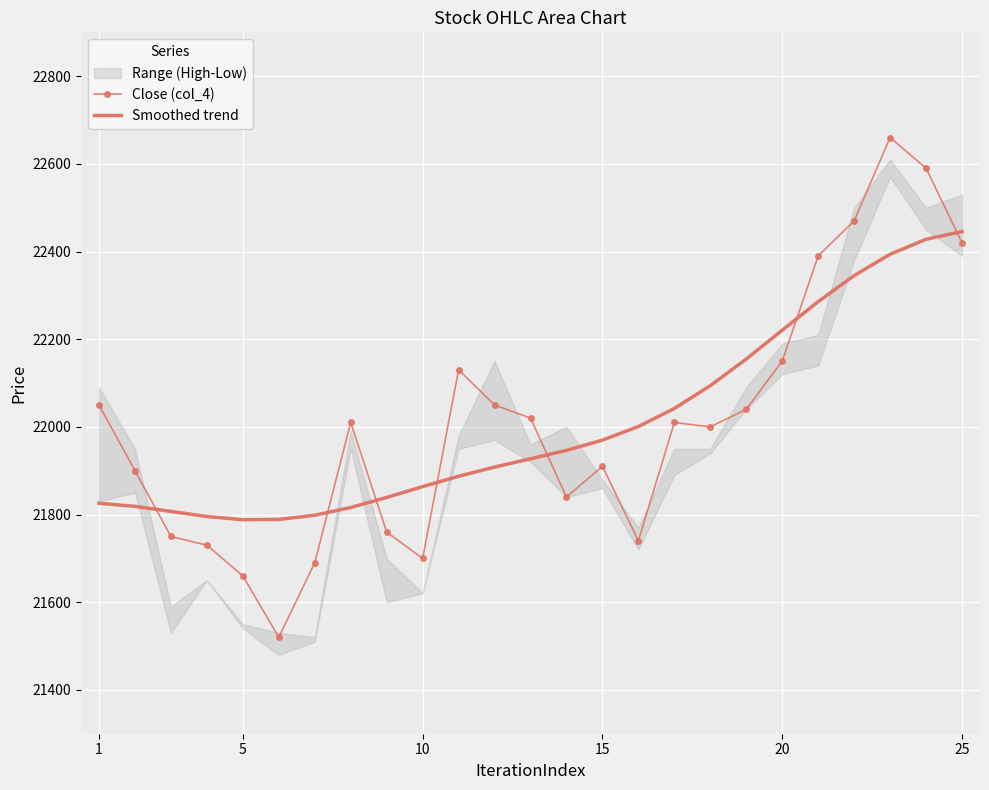

Reading left to right, transcribe all the data shown in this chart.

Close (col_4): 22050.0	21900.0	21750.0	21730.0	21660.0	21520.0	21690.0	22010.0	21760.0	21700.0	22130.0	22050.0	22020.0	21840.0	21910.0	21740.0	22010.0	22000.0	22040.0	22150.0	22390.0	22470.0	22660.0	22590.0	22420.0
Smoothed trend: 21825.7	21818.6	21807.1	21795.5	21788.2	21788.8	21798.4	21816.1	21839.0	21863.7	21887.3	21908.3	21927.2	21946.4	21969.7	22000.7	22042.0	22093.9	22154.7	22220.4	22285.7	22345.1	22393.7	22427.9	22445.6